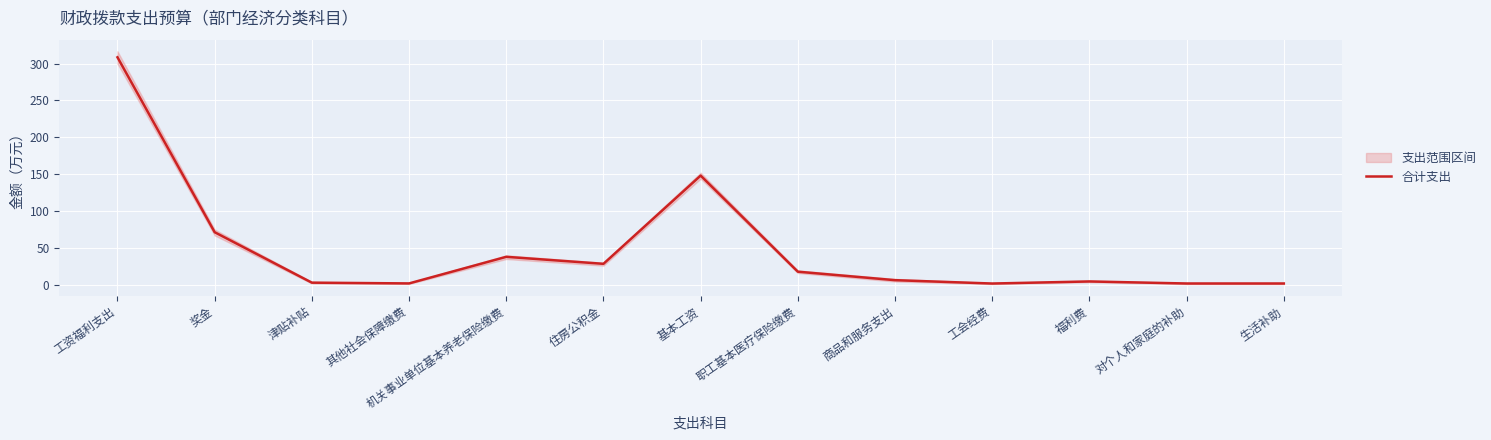

What is the value of the 8th point from the left?

17.8